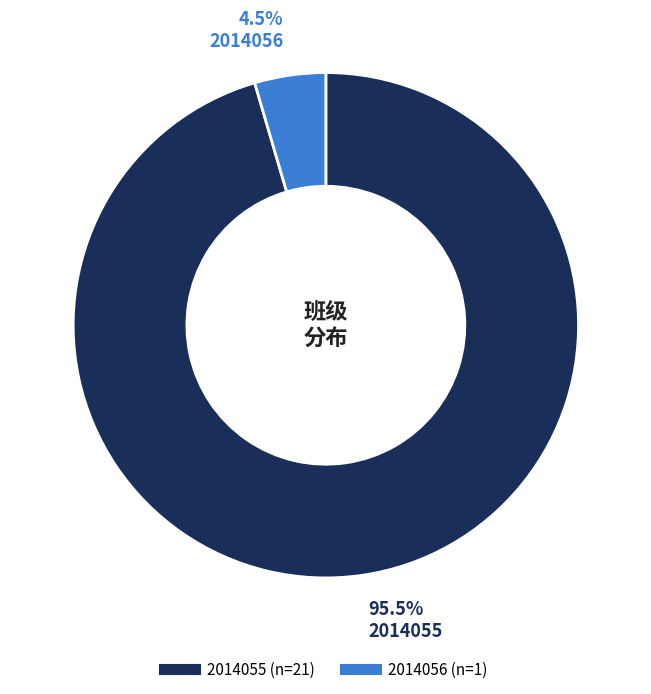

Between 2014055 and 2014056, which is larger?

2014055